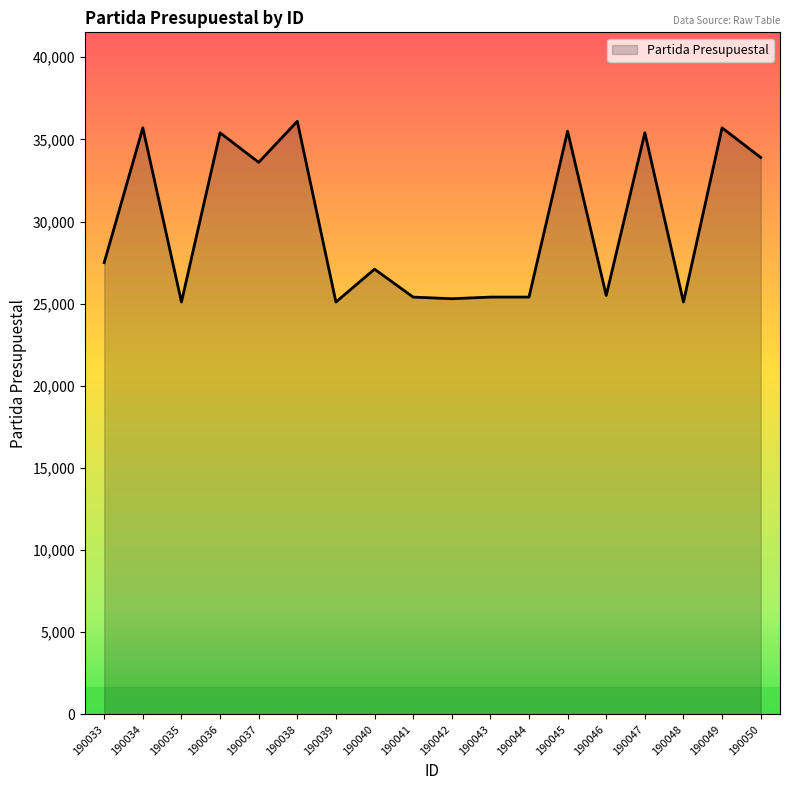

What is the greatest value displayed?

36101